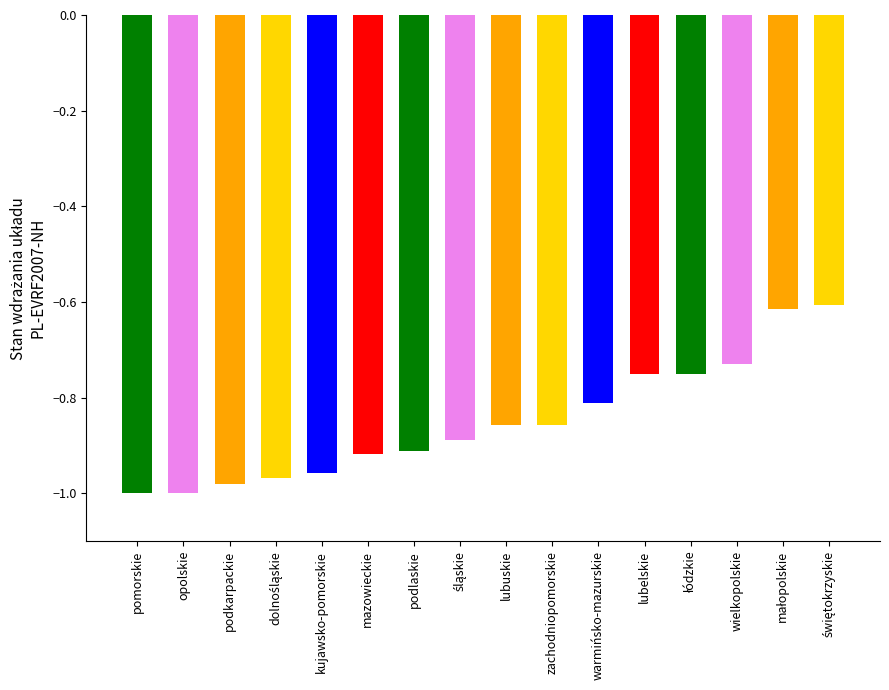

What is the label of the 1st bar from the left?

pomorskie